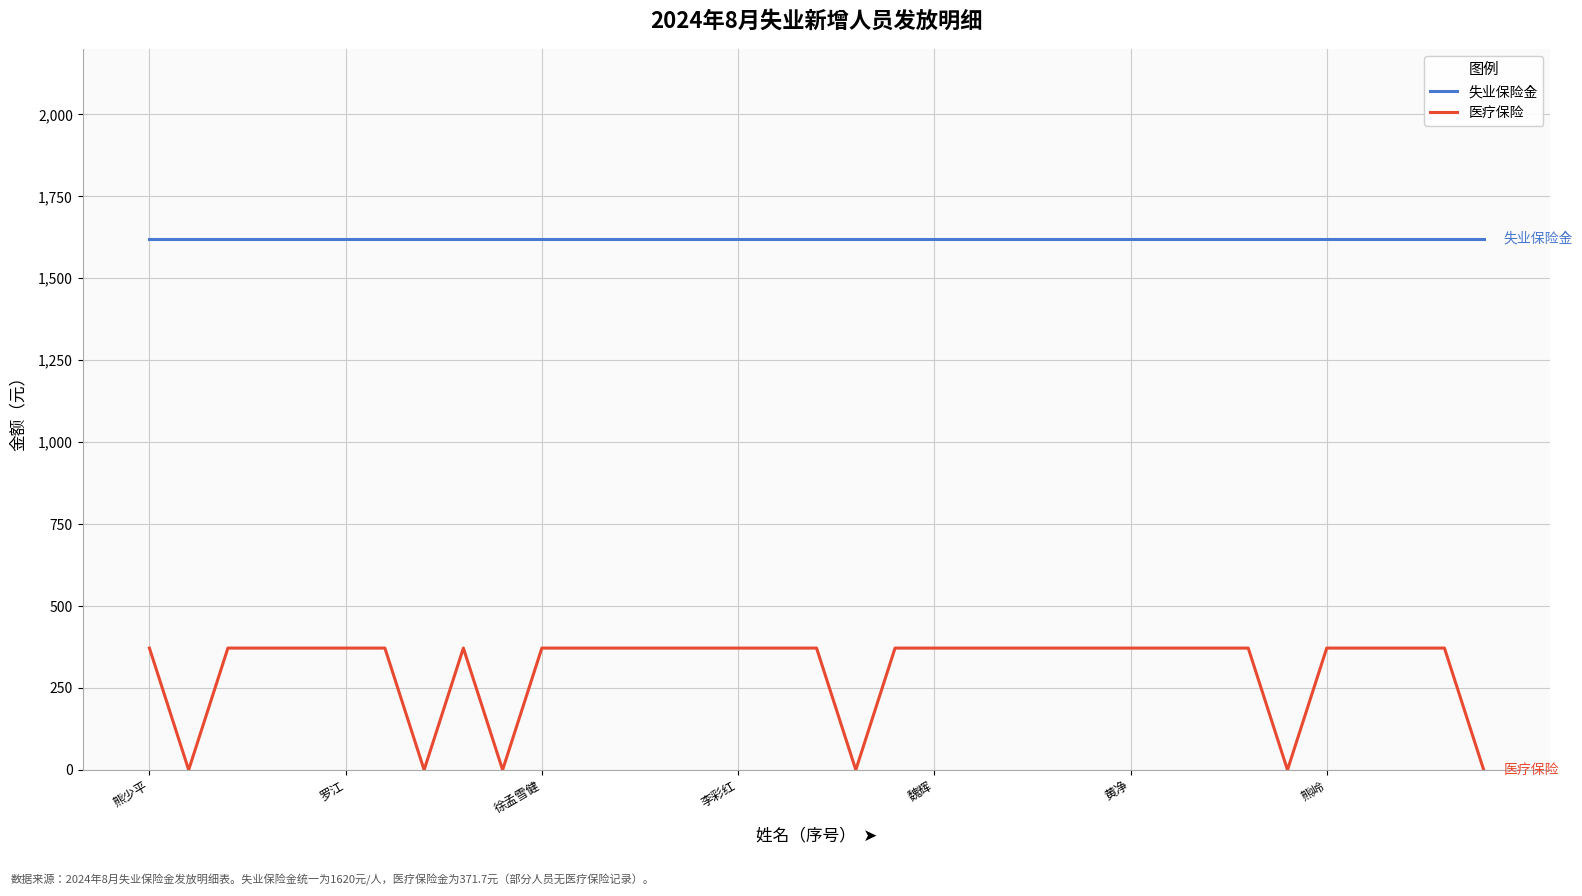

Which series has the largest total across all categories?

失业保险金